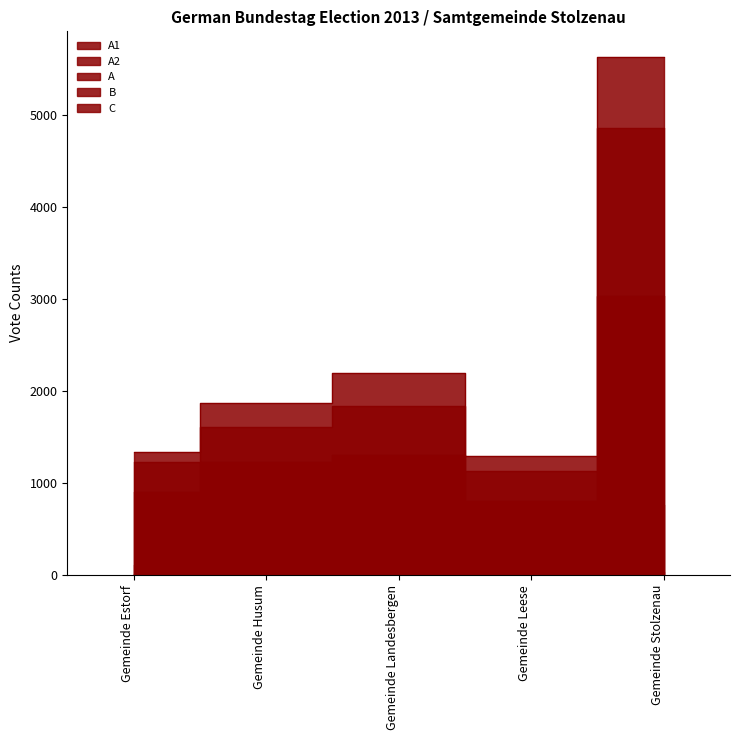

What is the label of the 4th point from the right?

Gemeinde Husum